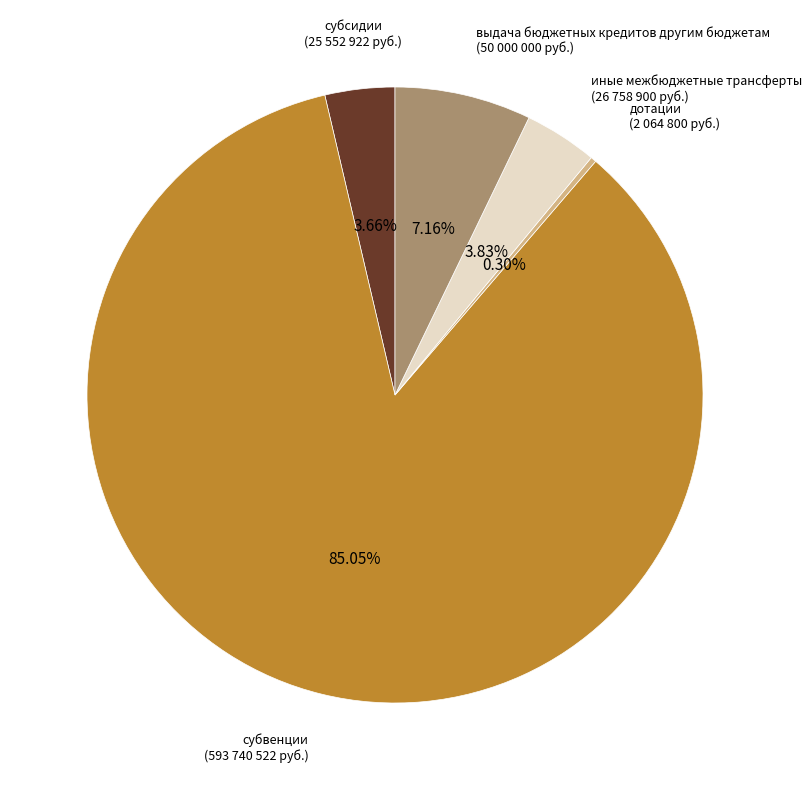

Is the sum of субсидии and дотации greater than half?

No